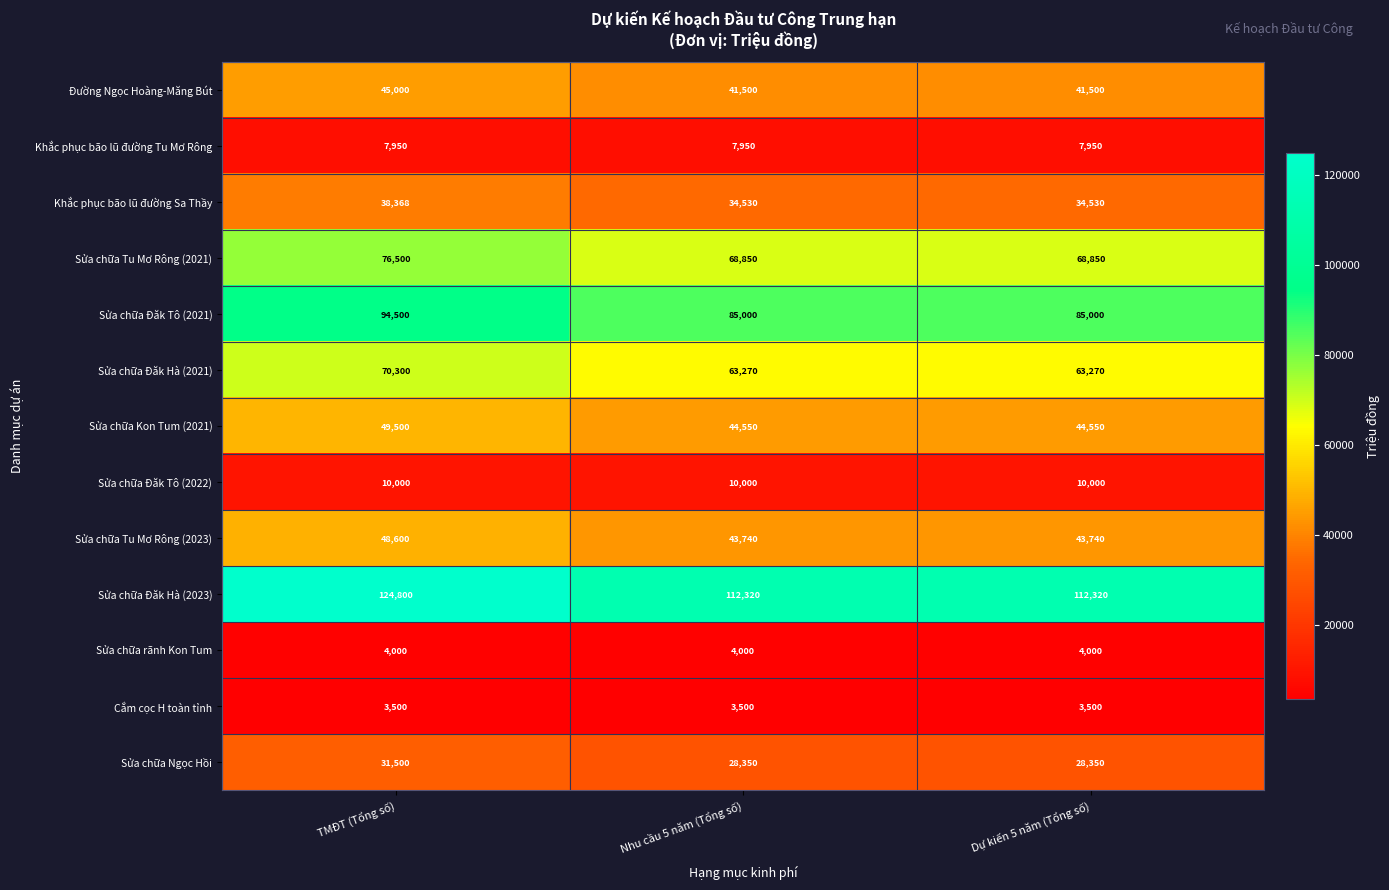

Rank the series at Nhu cầu 5 năm (Tổng số) from highest to lowest value.

Sửa chữa Đăk Hà (2023), Sửa chữa Đăk Tô (2021), Sửa chữa Tu Mơ Rông (2021), Sửa chữa Đăk Hà (2021), Sửa chữa Kon Tum (2021), Sửa chữa Tu Mơ Rông (2023), Đường Ngọc Hoàng-Măng Bút, Khắc phục bão lũ đường Sa Thầy, Sửa chữa Ngọc Hồi, Sửa chữa Đăk Tô (2022), Khắc phục bão lũ đường Tu Mơ Rông, Sửa chữa rãnh Kon Tum, Cắm cọc H toàn tỉnh